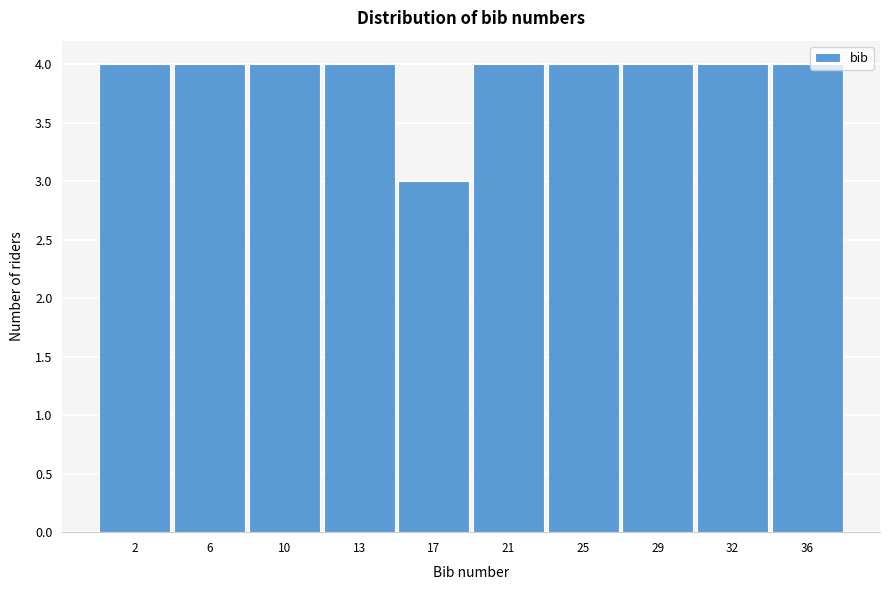

Reading right to left, extract all data points from this chart.

36=4	32=4	29=4	25=4	21=4	17=3	13=4	10=4	6=4	2=4